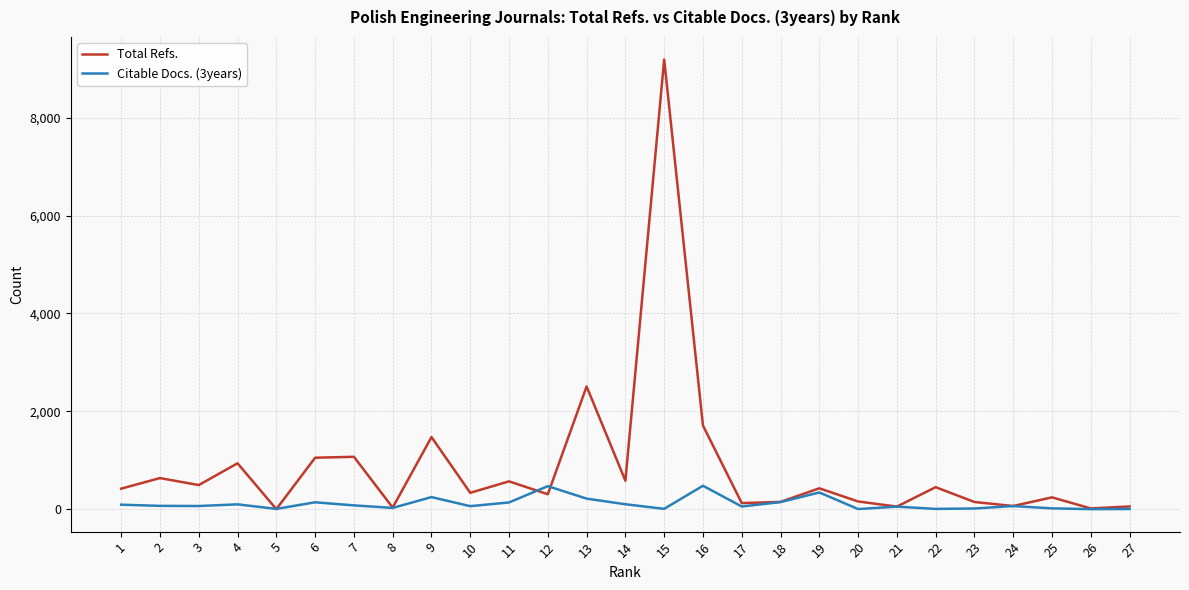

Read the Total Refs. value at 27, to the nearest 50.

50